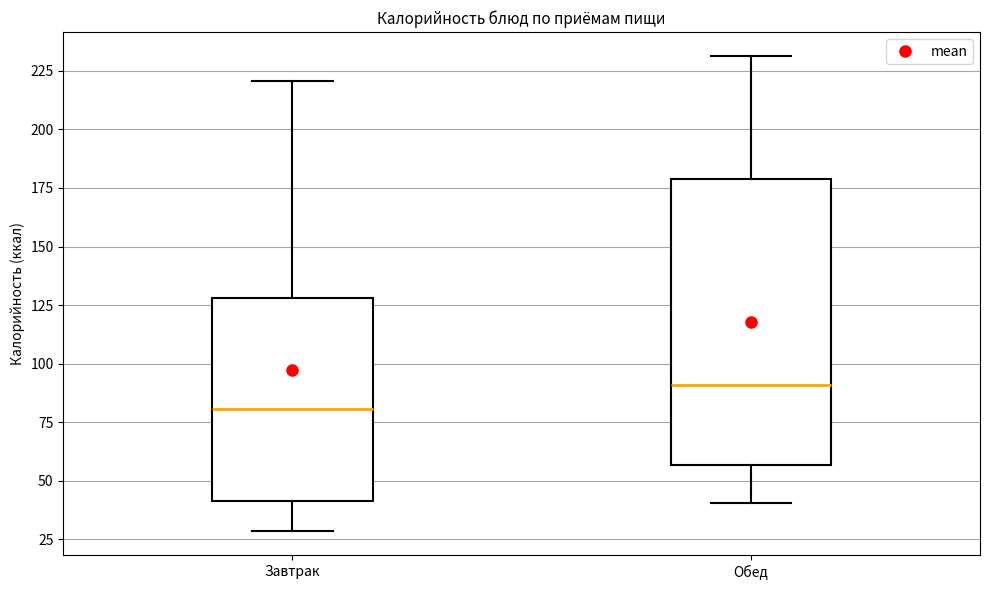

Reading left to right, transcribe this box plot: for each box, give where its median line is, the range the box spans, and where its two whiskers end, as read against the y-axis. The values are not printed on the chart, so give them approximately, as read against the axis.

Завтрак: median 80, box 40 to 130, whiskers 30 to 220
Обед: median 90, box 55 to 180, whiskers 40 to 230